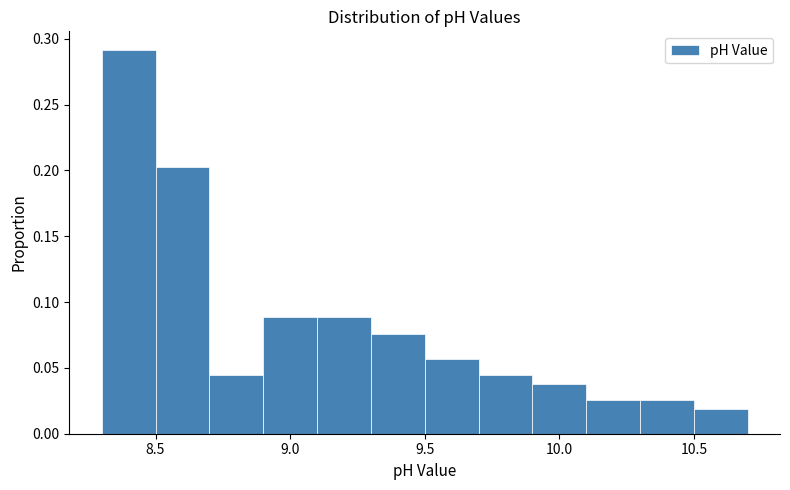

Reading left to right, transcribe this chart: for each bar, give the range it covers on the x-axis and its height. The values are not printed on the chart, so give them approximately, as read against the axis.

8.3 to 8.5: 0.290
8.5 to 8.7: 0.205
8.7 to 8.9: 0.045
8.9 to 9.1: 0.090
9.1 to 9.3: 0.090
9.3 to 9.5: 0.075
9.5 to 9.7: 0.055
9.7 to 9.9: 0.045
9.9 to 10.1: 0.040
10.1 to 10.3: 0.025
10.3 to 10.5: 0.025
10.5 to 10.7: 0.020